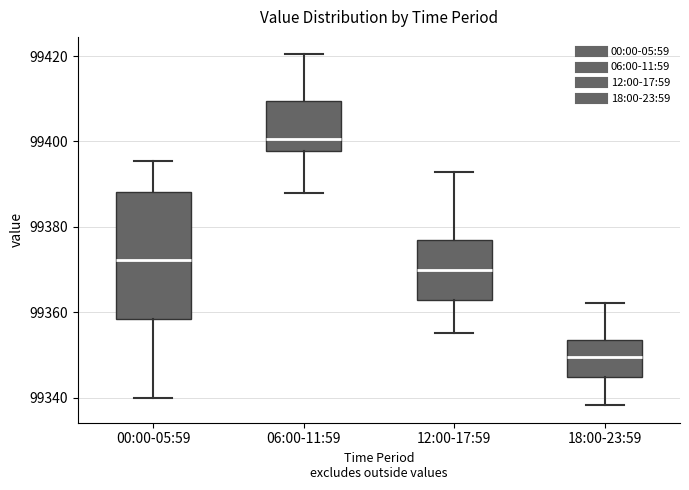

Reading left to right, read every box against the y-axis: the position of its median line, the range the box covers, and the ends of its whiskers. The values are not printed on the chart, so give them approximately, as read against the axis.

00:00-05:59: median 99372, box 99358 to 99388, whiskers 99340 to 99396
06:00-11:59: median 99400, box 99398 to 99410, whiskers 99388 to 99420
12:00-17:59: median 99370, box 99362 to 99376, whiskers 99356 to 99392
18:00-23:59: median 99350, box 99344 to 99354, whiskers 99338 to 99362